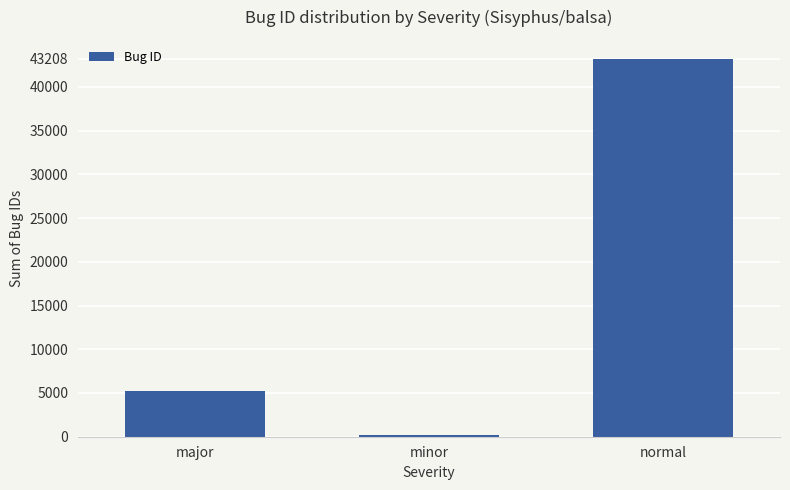

List the labels in order of value, smallest first.

minor, major, normal